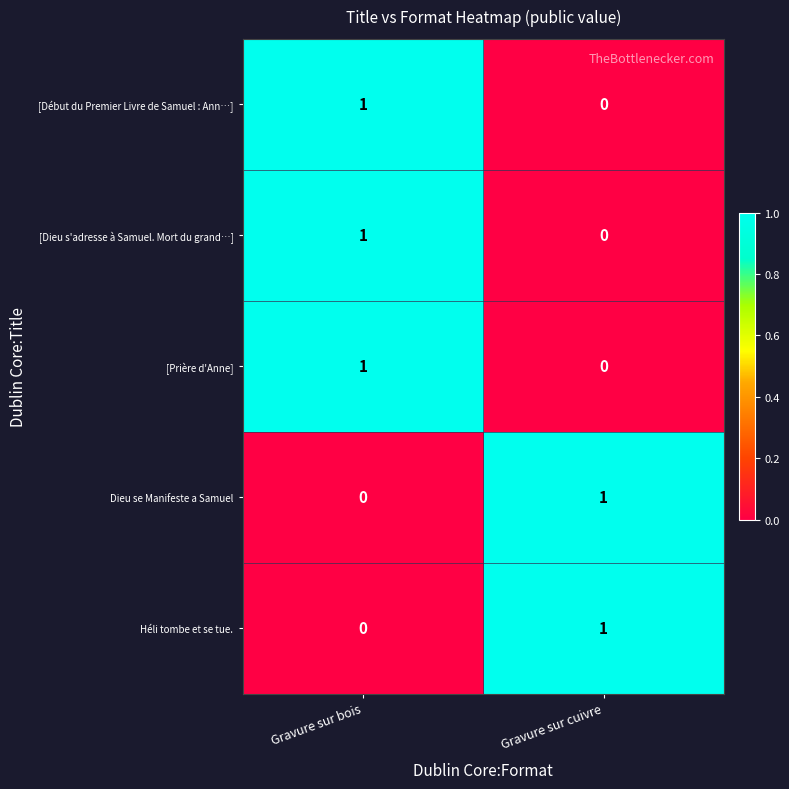

Rank the categories by [Dieu s'adresse à Samuel. Mort du grand…] value from highest to lowest.

Gravure sur bois, Gravure sur cuivre